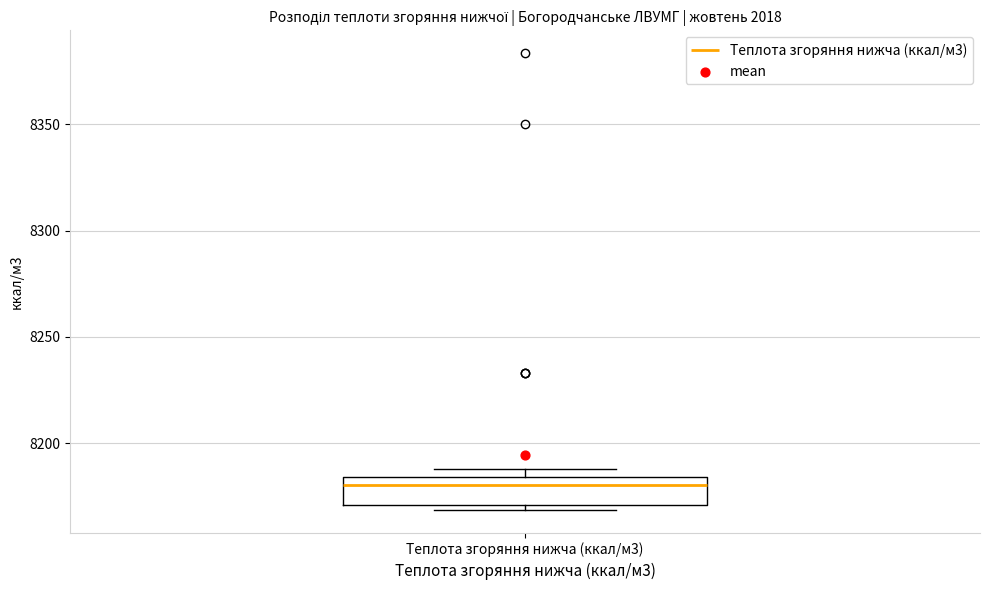

Transcribe this box plot: give where the median line is, the range the box spans, and where the two whiskers end, as read against the y-axis. The values are not printed on the chart, so give them approximately, as read against the axis.

median 8180, box 8170 to 8185, whiskers 8170 (just below the box's lower edge) to 8190